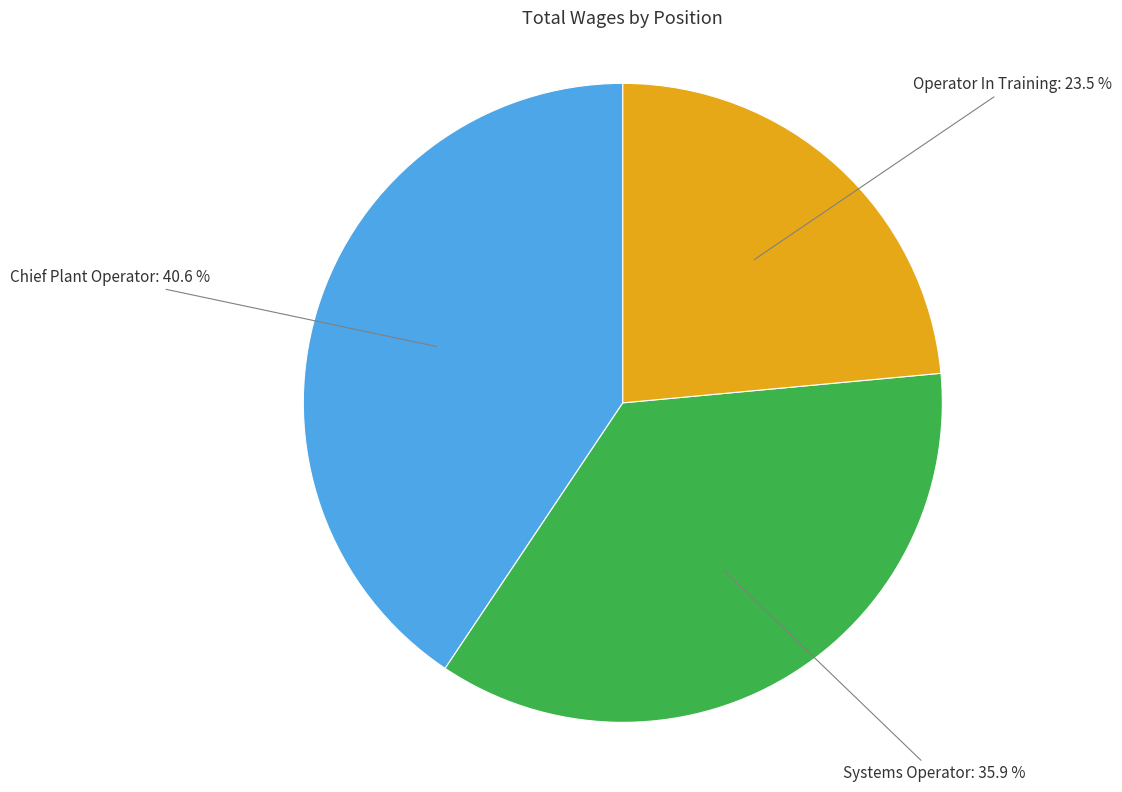

Is there any slice that represents more than half of the pie?

No